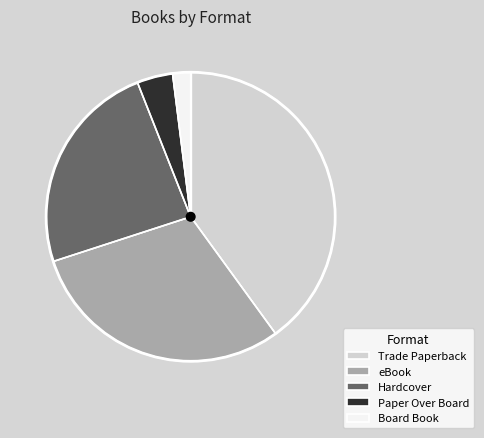

Rank the categories by value from lowest to highest.

Board Book, Paper Over Board, Hardcover, eBook, Trade Paperback